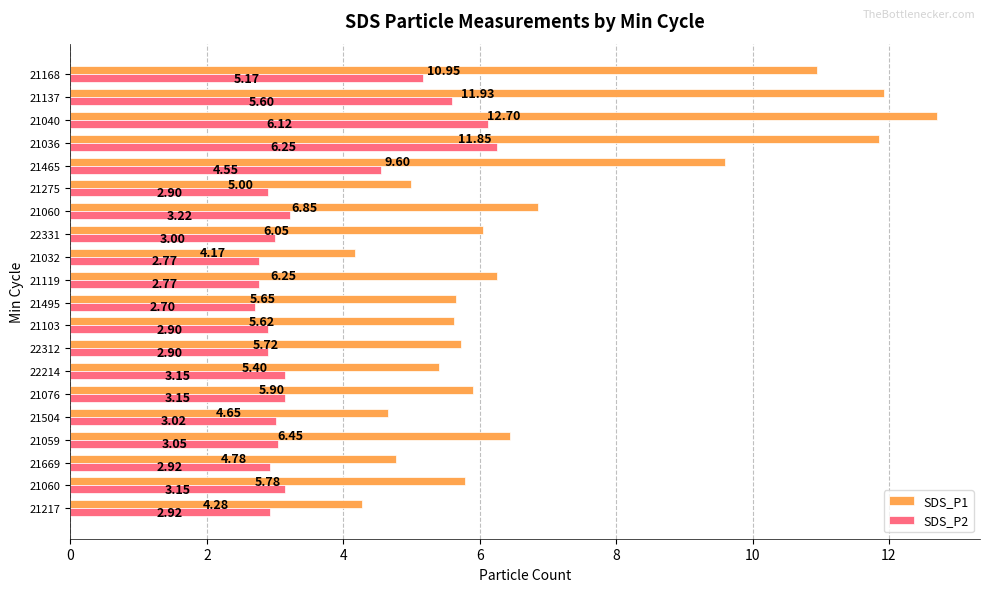

At how many categories does at least one series exceed 5?

15